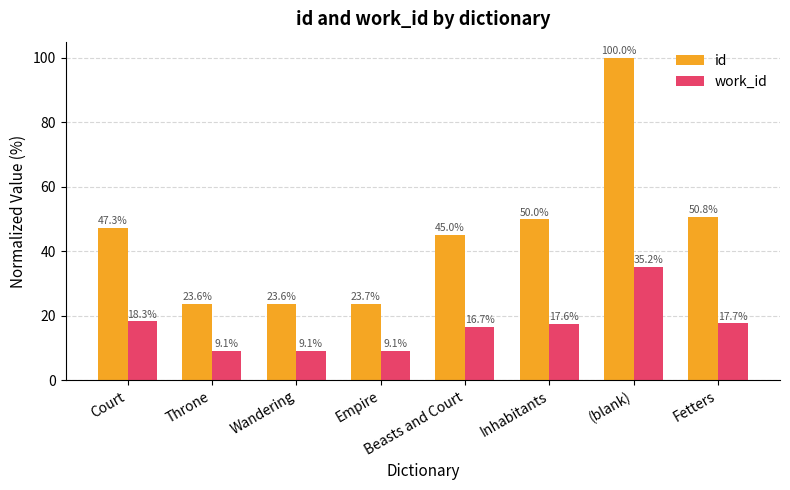

What is the label of the 2nd bar from the left?

Throne